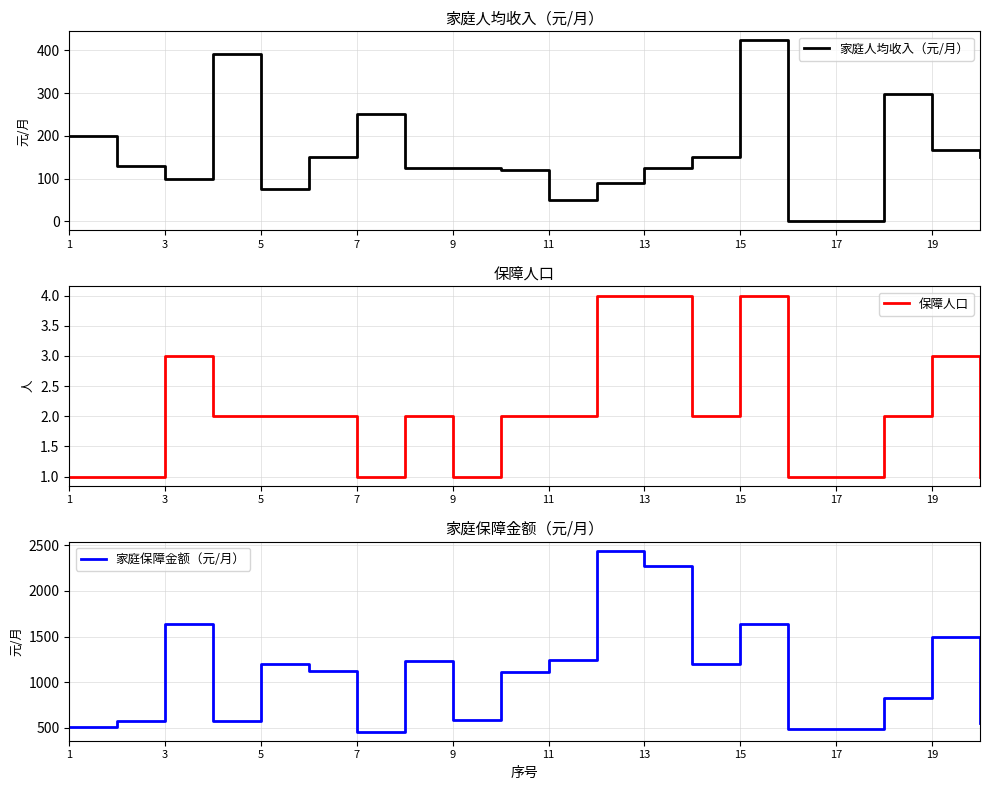

Which category has the highest value in the 家庭人均收入（元/月） series?

15